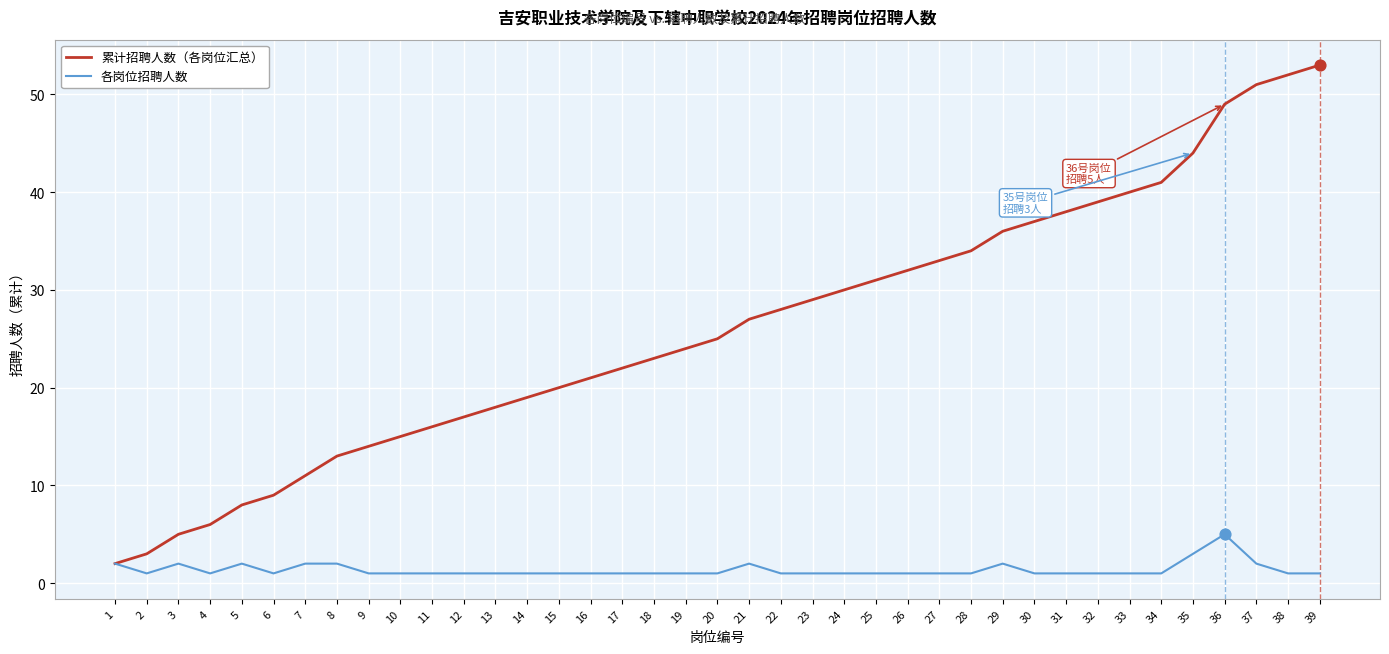

What are all the series names shown in the legend?

累计招聘人数（各岗位汇总）, 各岗位招聘人数